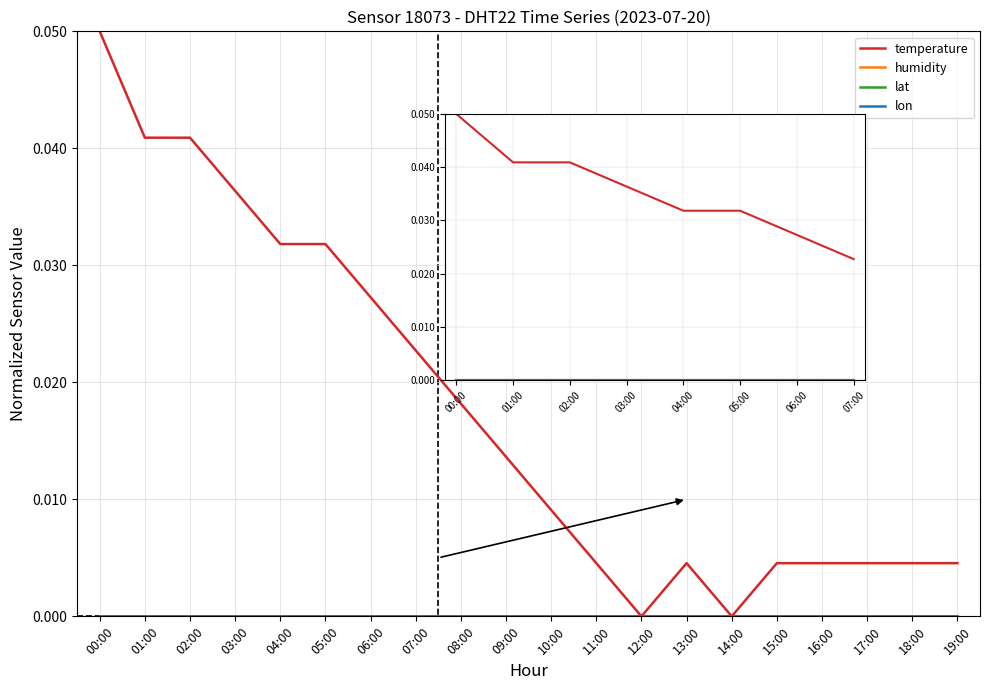

Which series has the largest total across all categories?

temperature